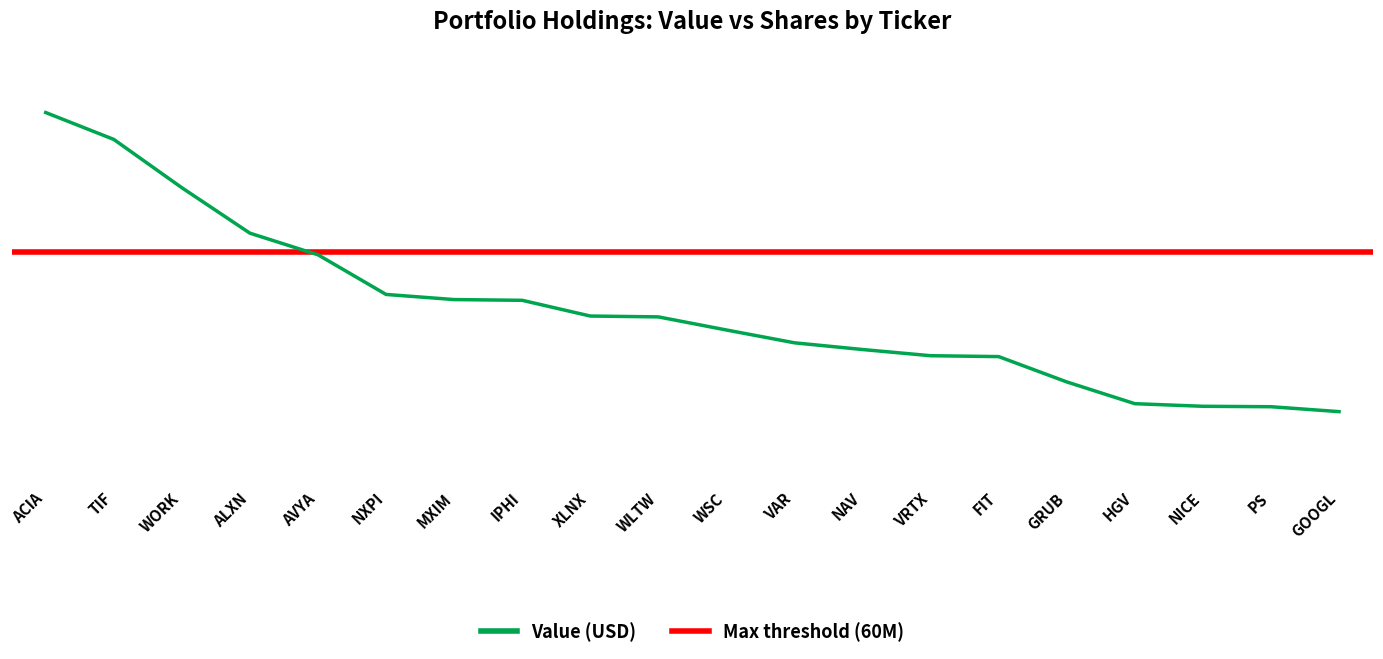

What is the difference between the maximum and second lowest values?

75650000